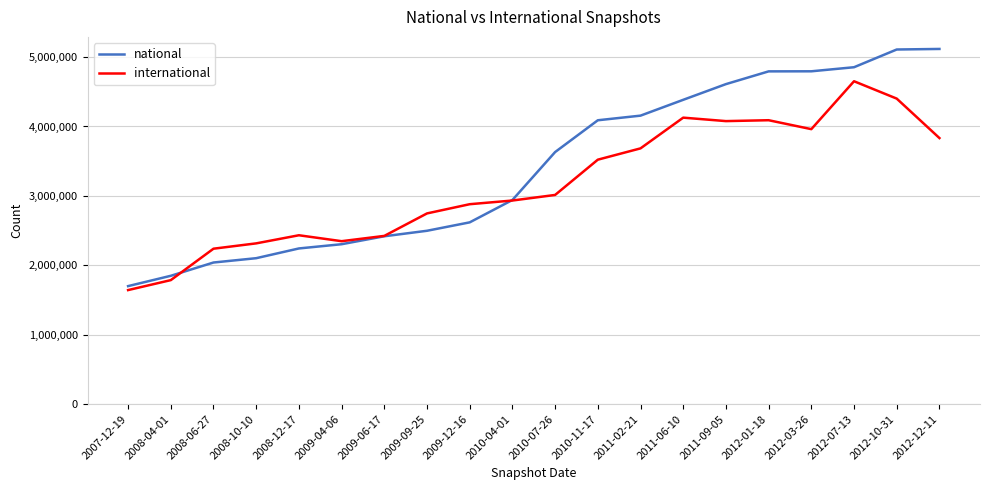

Which category has the lowest value across all series?

2007-12-19